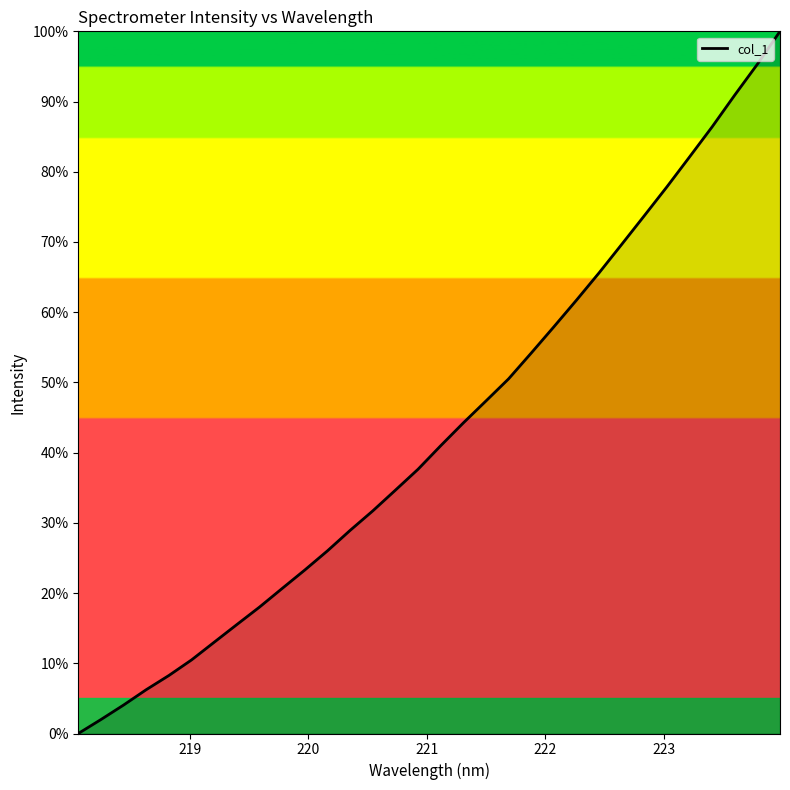

What is the difference between the maximum and minimum values?

100.0